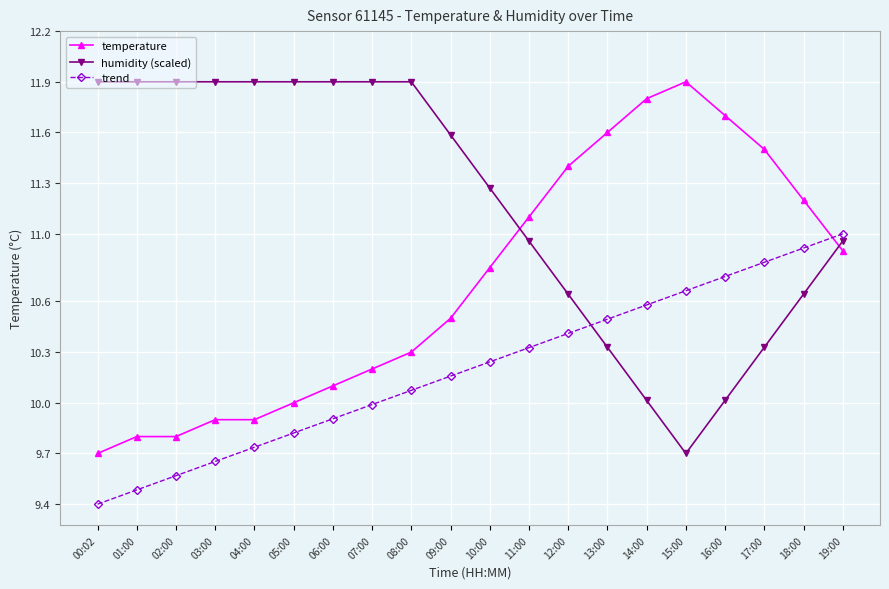

True or false: temperature and trend intersect in this chart.

True